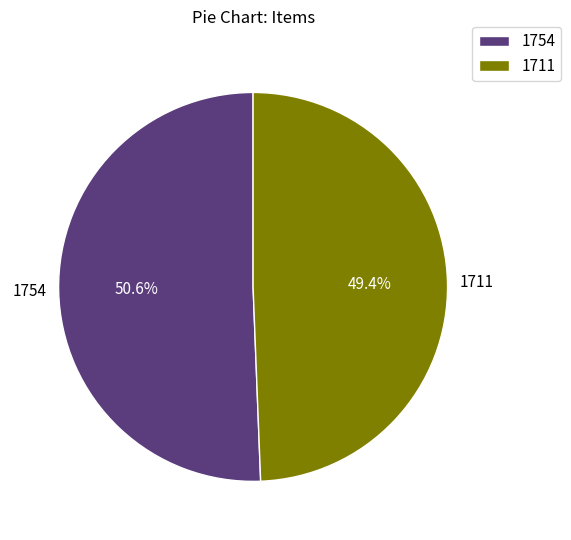

What is the majority slice?

1754